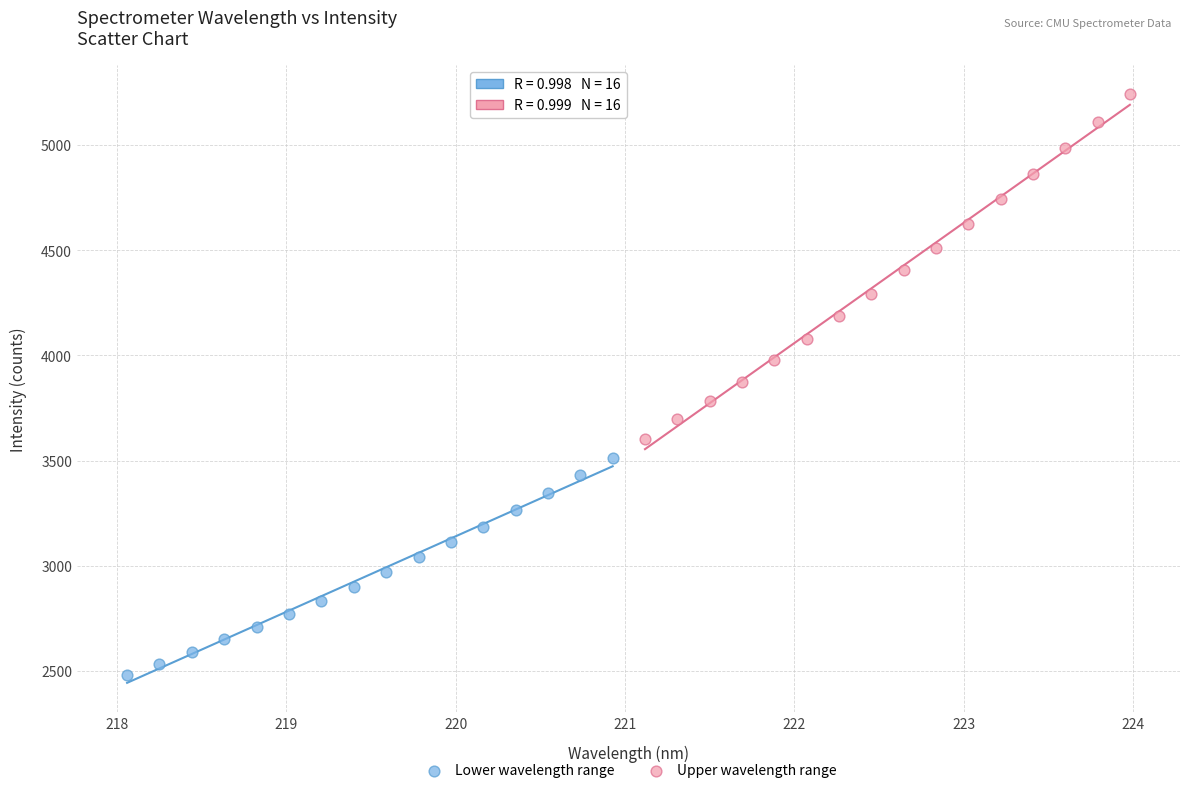

Which series contains the lowest Y value?

Lower wavelength range